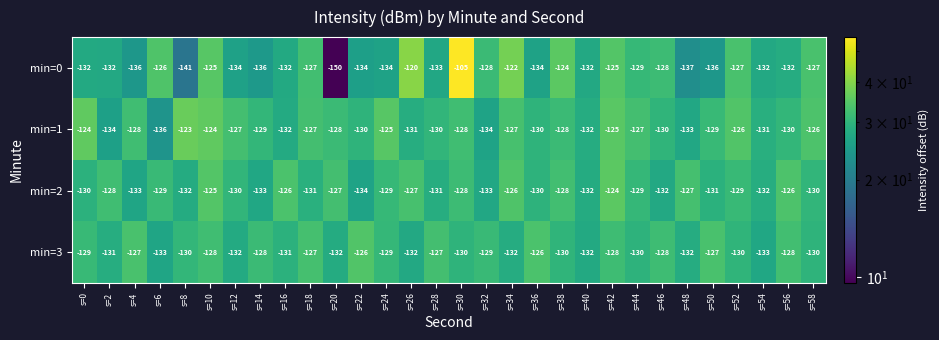

True or false: min=0 has a value of -267 at s=20.

False